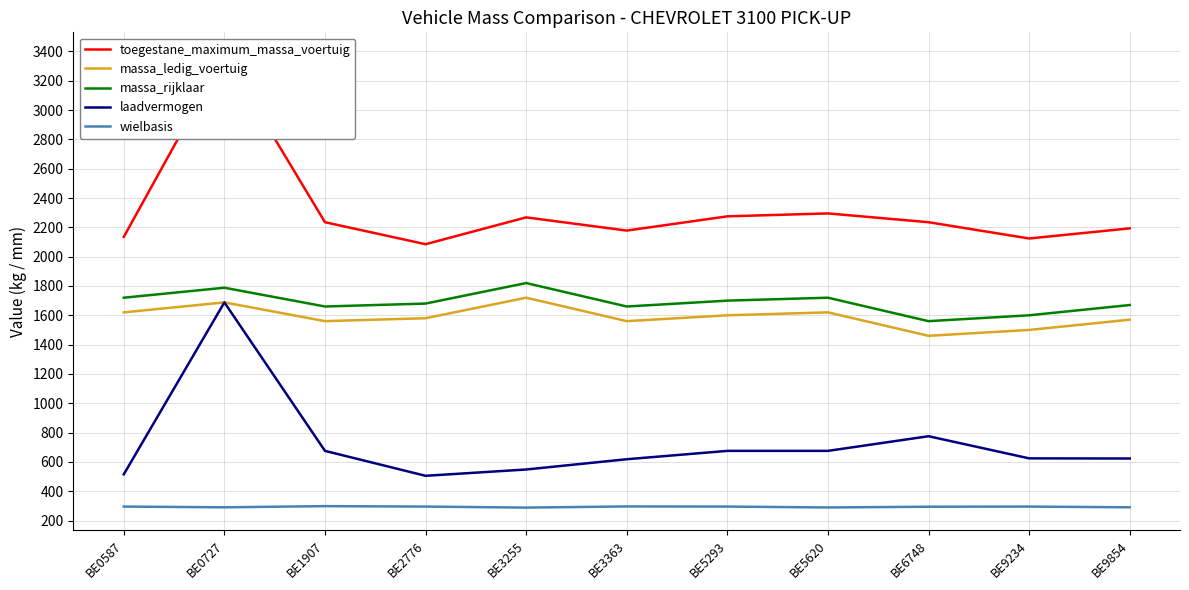

Reading left to right, transcribe all the data shown in this chart.

toegestane_maximum_massa_voertuig: BE0587=2135	BE0727=3376	BE1907=2235	BE2776=2085	BE3255=2268	BE3363=2178	BE5293=2275	BE5620=2295	BE6748=2235	BE9234=2124	BE9854=2193
massa_ledig_voertuig: BE0587=1620	BE0727=1688	BE1907=1560	BE2776=1580	BE3255=1720	BE3363=1560	BE5293=1600	BE5620=1620	BE6748=1460	BE9234=1500	BE9854=1570
massa_rijklaar: BE0587=1720	BE0727=1788	BE1907=1660	BE2776=1680	BE3255=1820	BE3363=1660	BE5293=1700	BE5620=1720	BE6748=1560	BE9234=1600	BE9854=1670
laadvermogen: BE0587=515	BE0727=1688	BE1907=675	BE2776=505	BE3255=548	BE3363=618	BE5293=675	BE5620=675	BE6748=775	BE9234=624	BE9854=623
wielbasis: BE0587=295	BE0727=290	BE1907=298	BE2776=295	BE3255=288	BE3363=296	BE5293=295	BE5620=289	BE6748=294	BE9234=295	BE9854=290